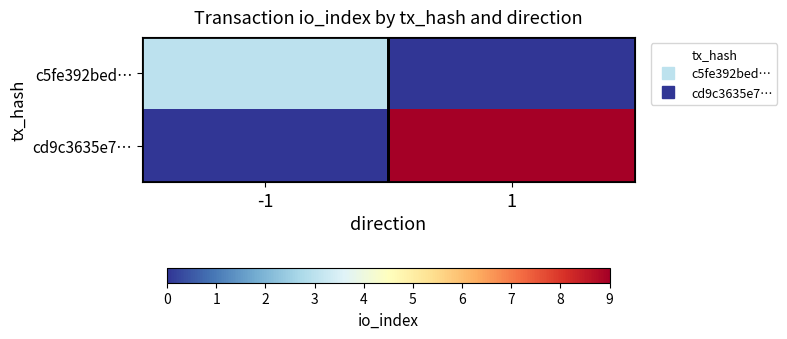

Reading left to right, list all the values displayed in this chart.

c5fe392bed…: -1=3	1=0
cd9c3635e7…: -1=0	1=9